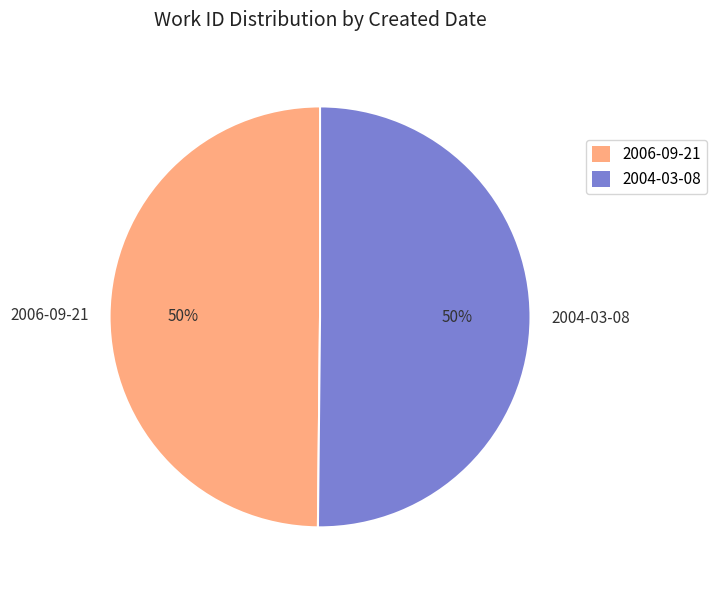

To the nearest percent, what is the average slice percentage?

50%